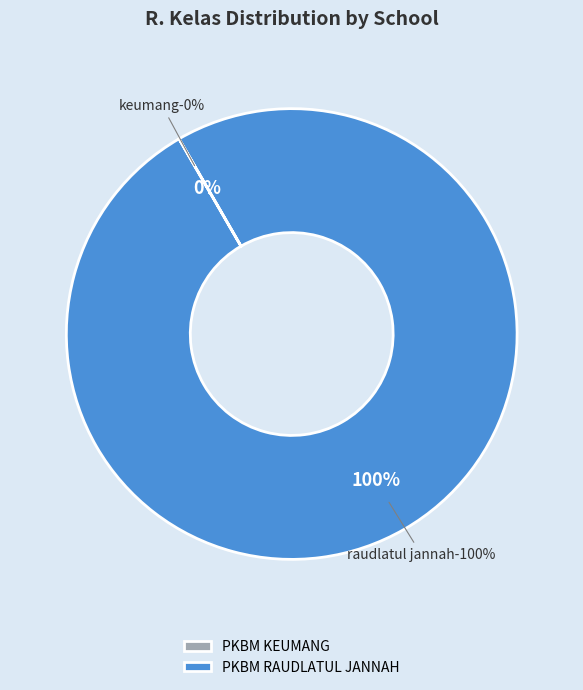

What is the largest slice in the pie chart?

PKBM RAUDLATUL JANNAH